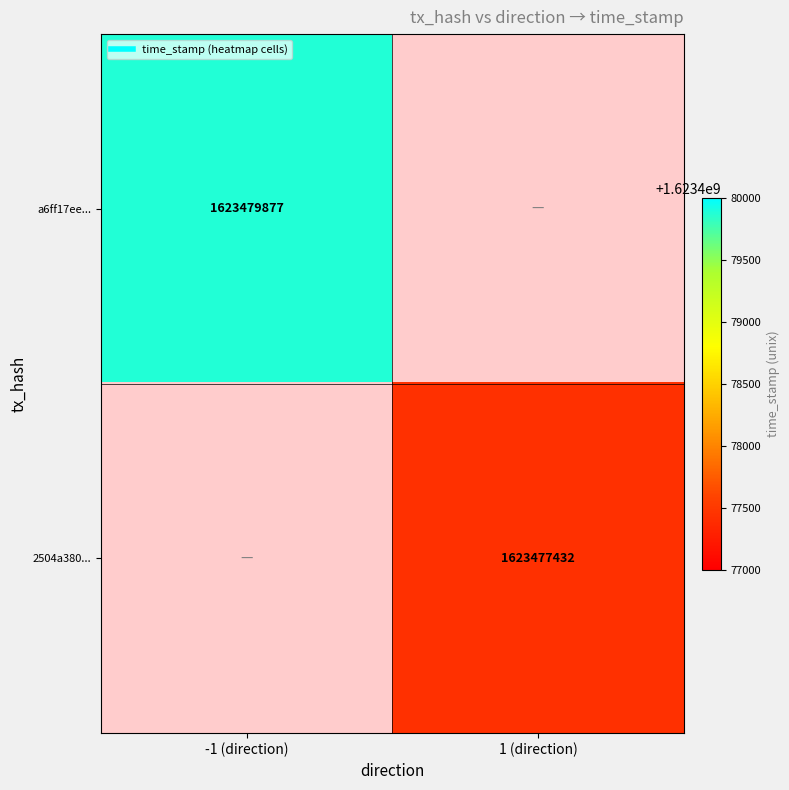

What is the smallest value displayed?

1623477432.0